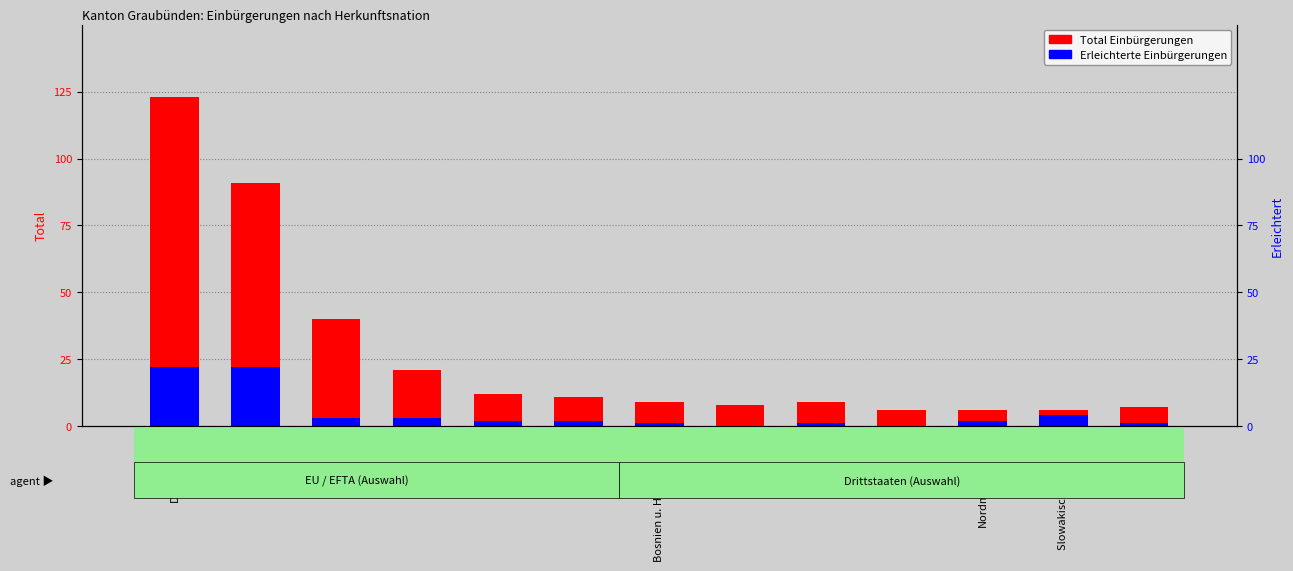

How many bars are there in total?

26